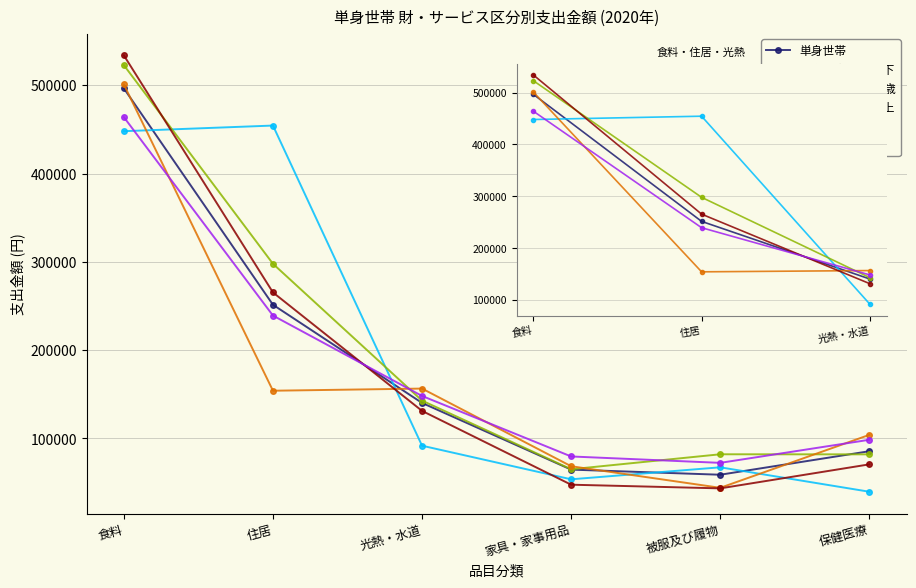

Between 光熱・水道 and 食料, which is larger?

食料